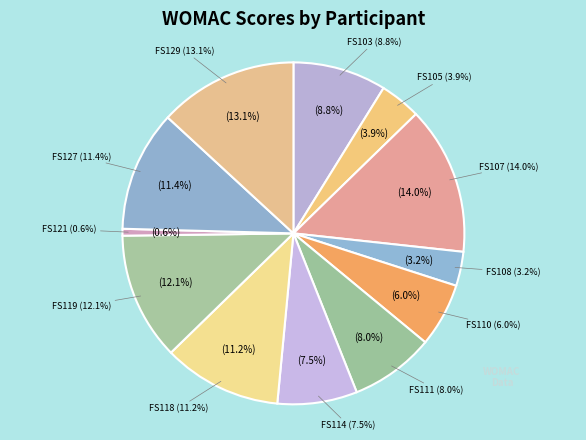

Between FS111 and FS105, which is larger?

FS111